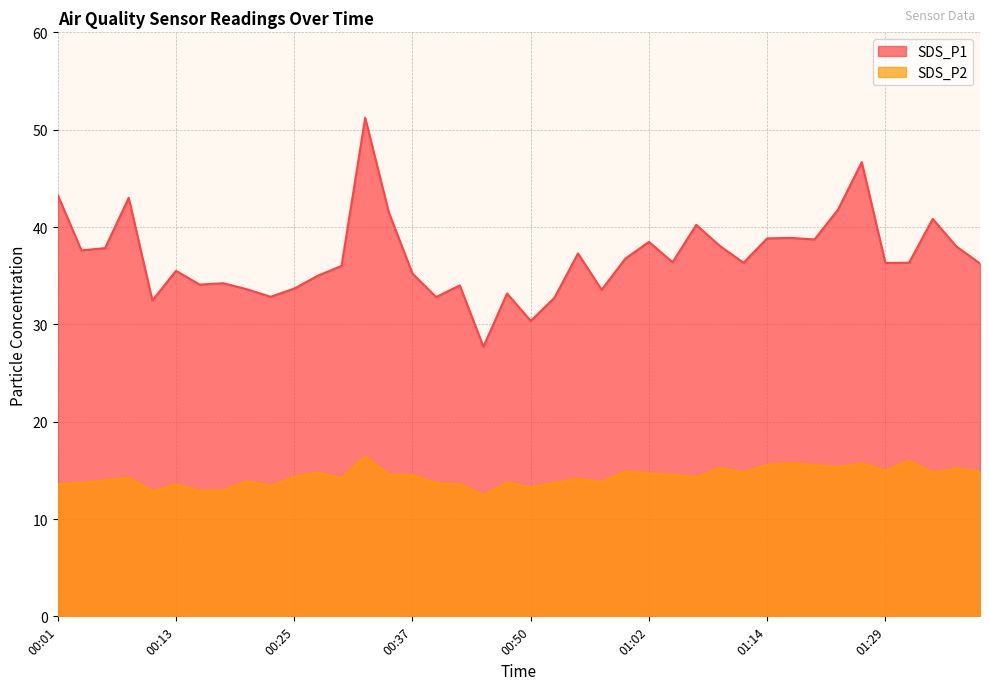

Reading right to left, extract all data points from this chart.

SDS_P1: 36.2	38.0	40.8	36.3	36.3	46.7	41.8	38.7	38.9	38.8	36.3	38.0	40.2	36.4	38.5	36.8	33.5	37.3	32.7	30.4	33.2	27.7	34.0	32.8	35.2	41.5	51.2	36.0	35.0	33.7	32.8	33.6	34.2	34.1	35.5	32.5	43.0	37.8	37.6	43.3
SDS_P2: 14.8	15.2	14.8	16.0	14.9	15.7	15.3	15.6	15.7	15.6	14.8	15.2	14.3	14.5	14.7	14.9	13.8	14.1	13.7	13.2	13.8	12.4	13.6	13.7	14.5	14.6	16.4	14.2	14.8	14.3	13.4	13.9	12.9	12.9	13.6	12.8	14.2	14.0	13.7	13.6